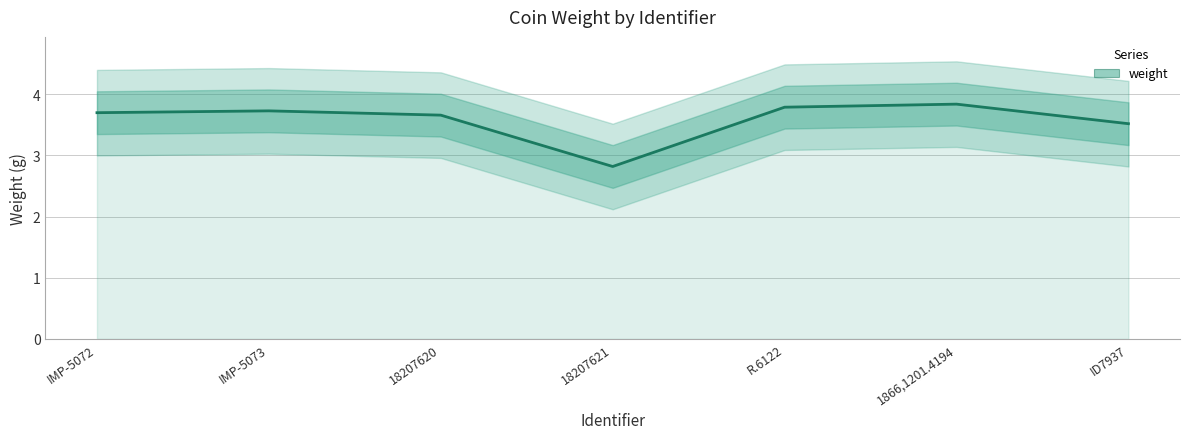

The chart shows a value of 2.6 at R.6122. True or false?

False